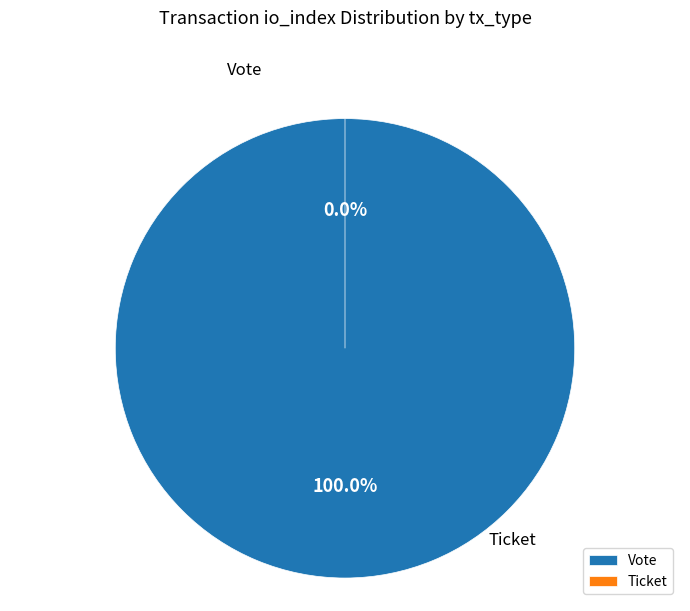

What is the smallest slice in the pie chart?

Ticket (io_index=0)